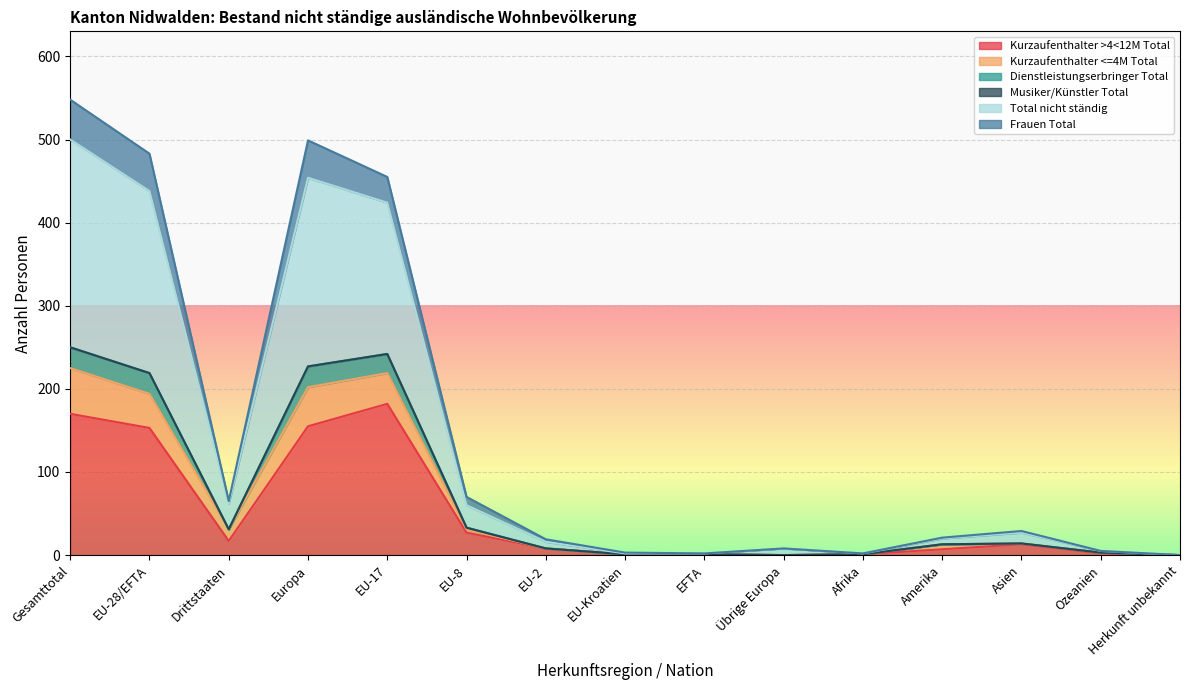

At which label does Kurzaufenthalter <=4M Total first exceed 21?

Gesamttotal